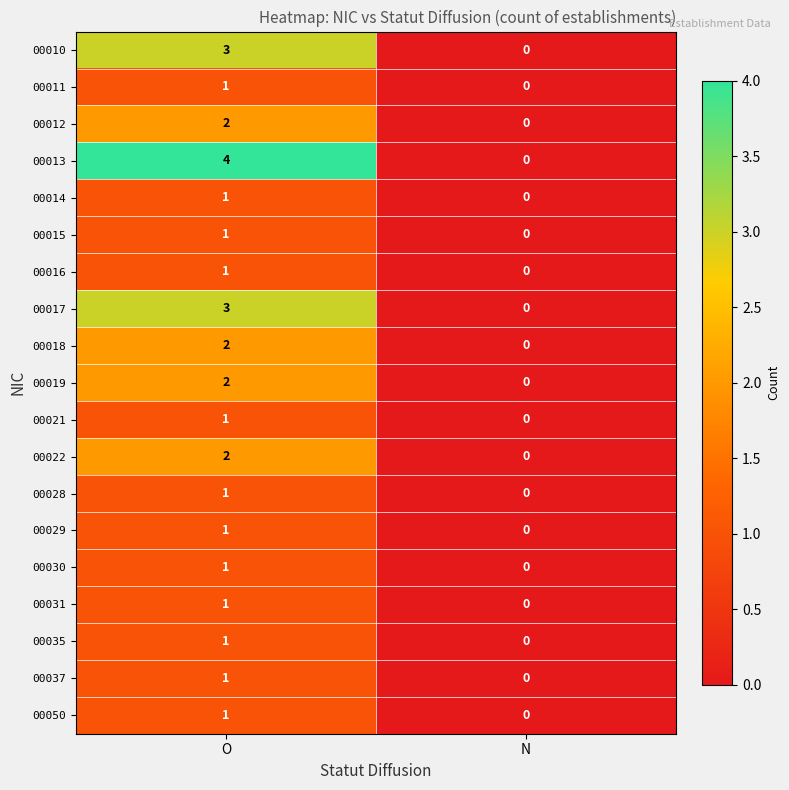

Which series changed the most between O and N?

00013